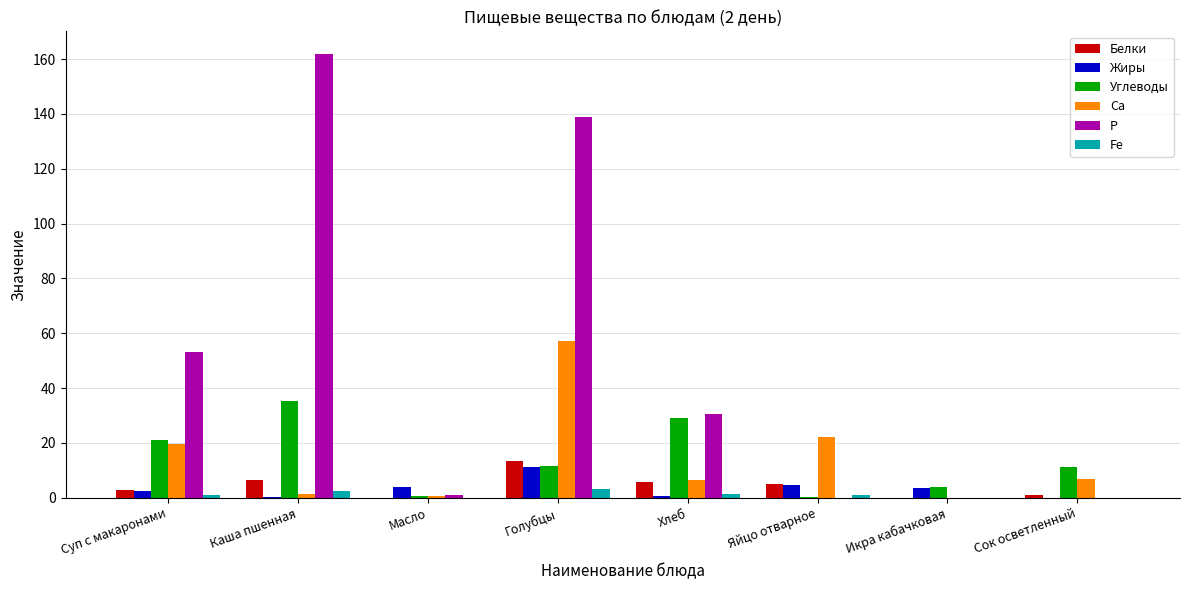

Is it true that Белки equals 6.6 at Каша пшенная?

True